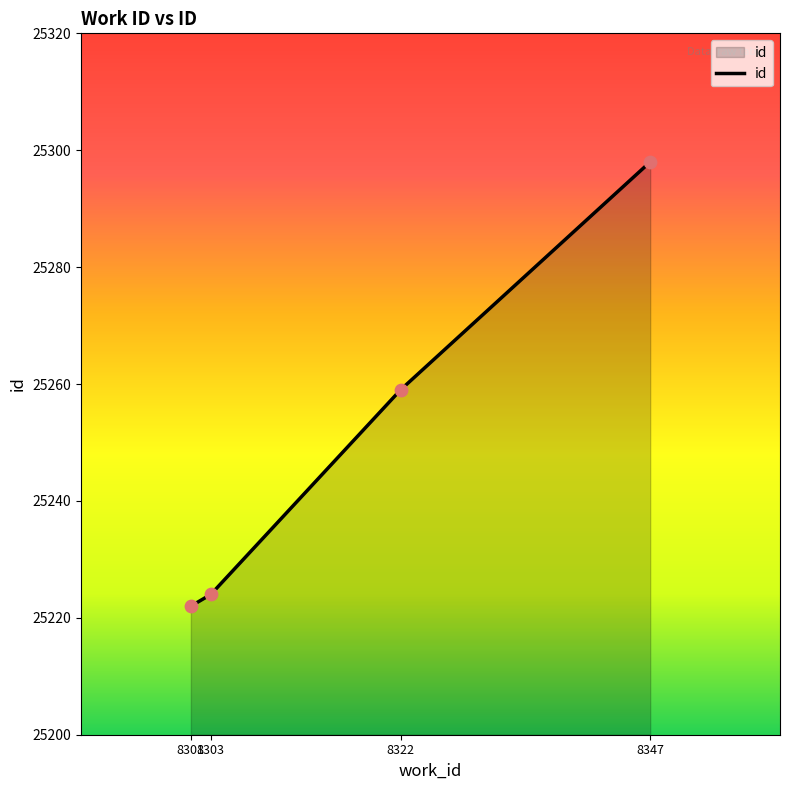

Which has a higher value, 8301 or 8303?

8303